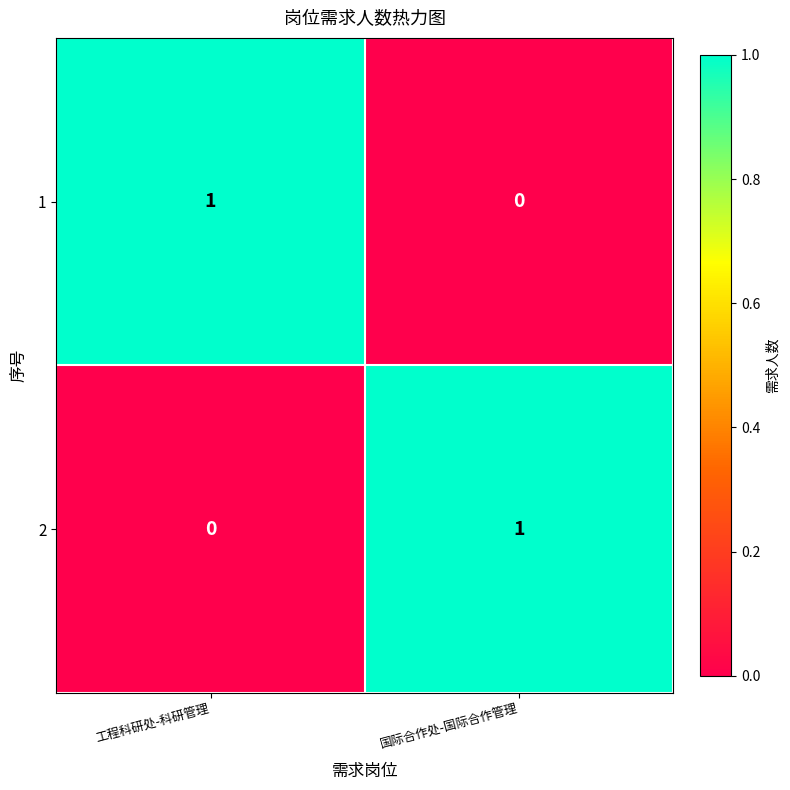

Rank the series at 国际合作处-国际合作管理 from lowest to highest value.

1, 2